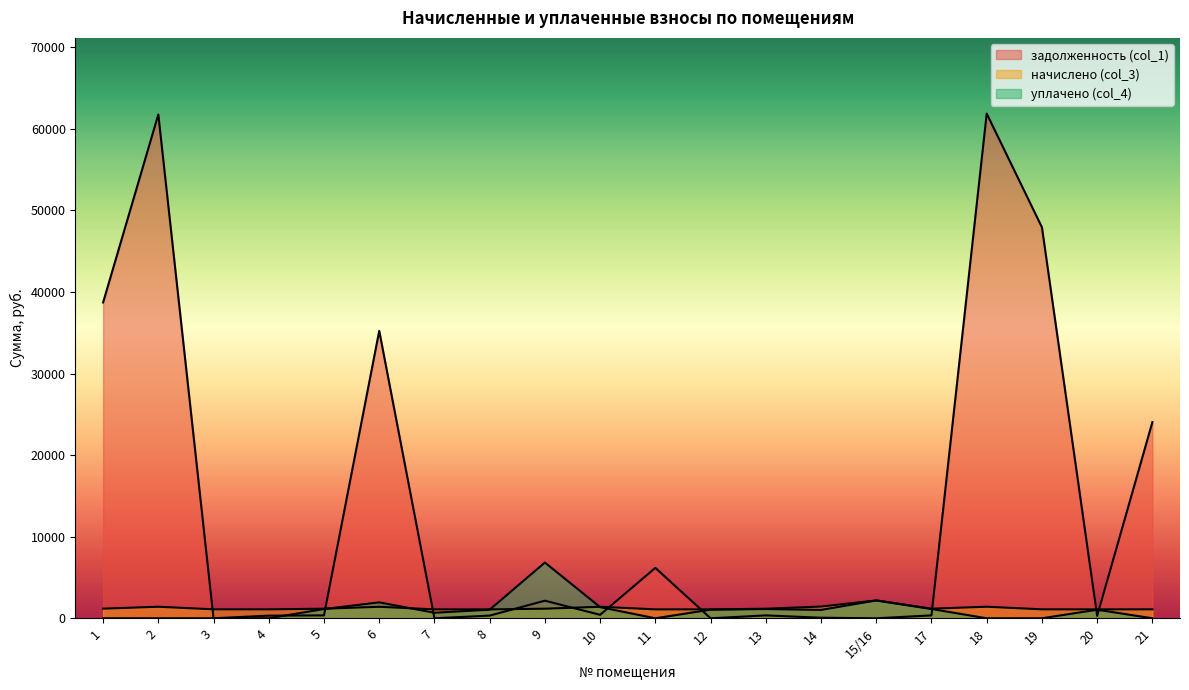

Which label corresponds to the smallest value in the chart?

3